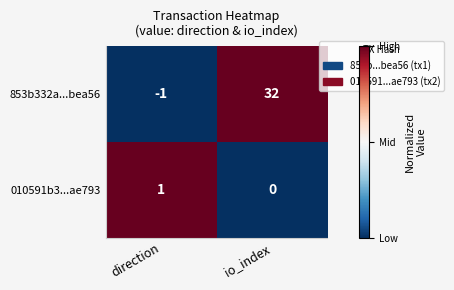

What is the sum of the 853b332a...bea56 values at io_index and direction?

31